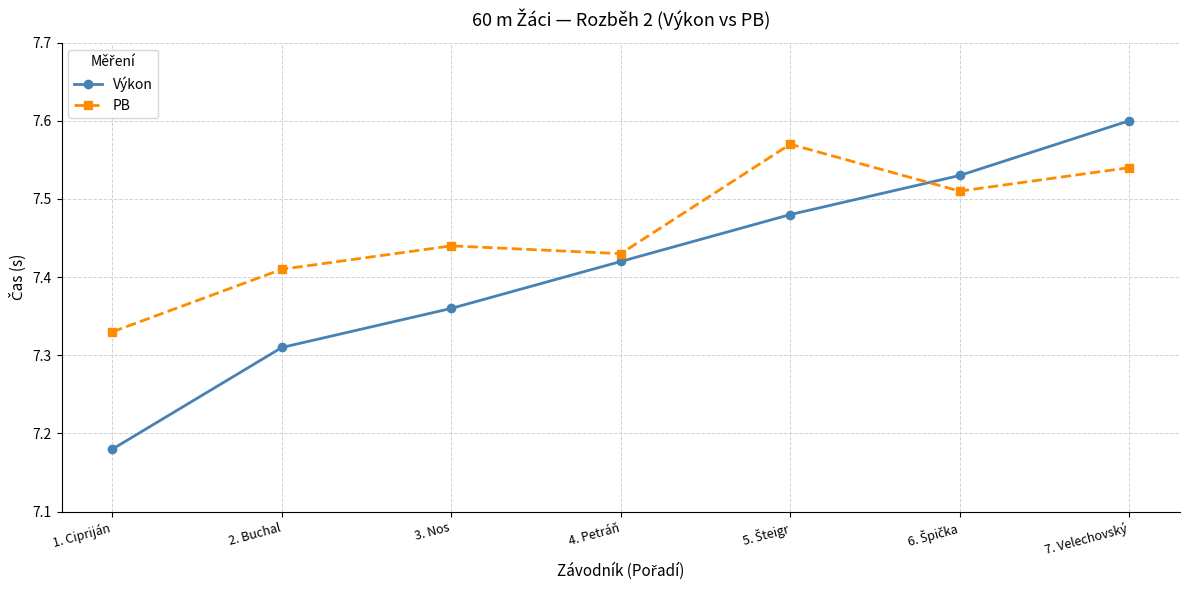

Between 3. Nos and 4. Petráň, which series saw the biggest shift?

Výkon